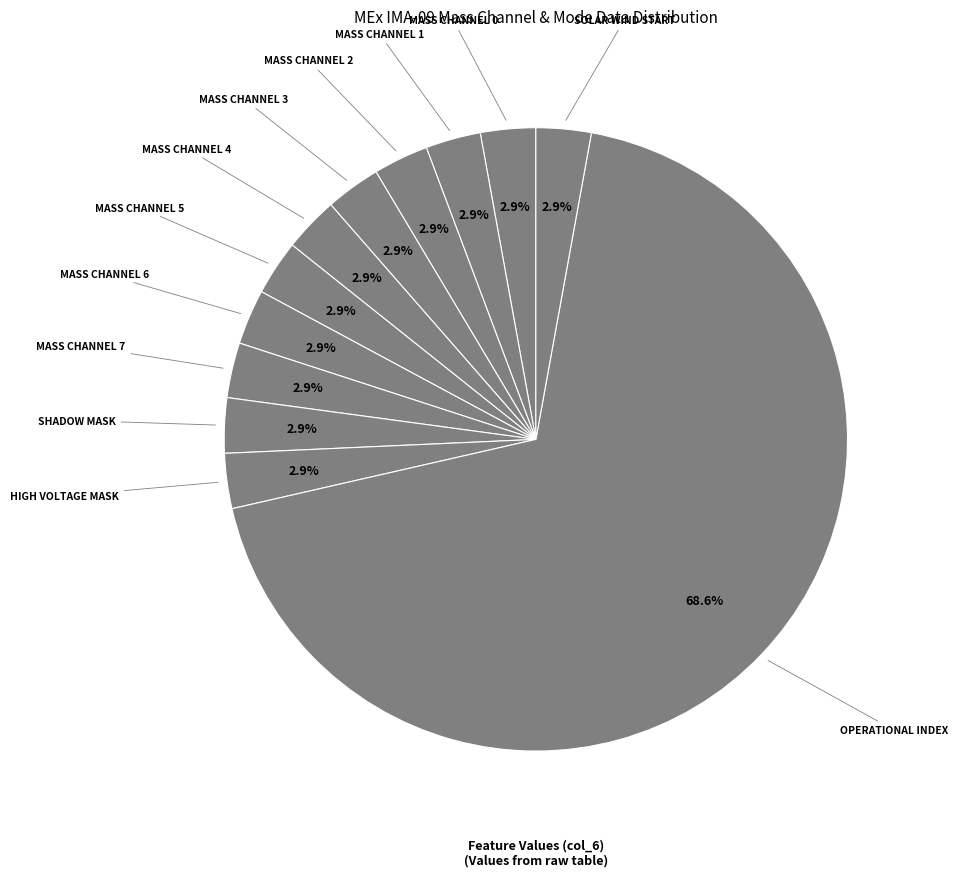

How many segments does this pie chart have?

12